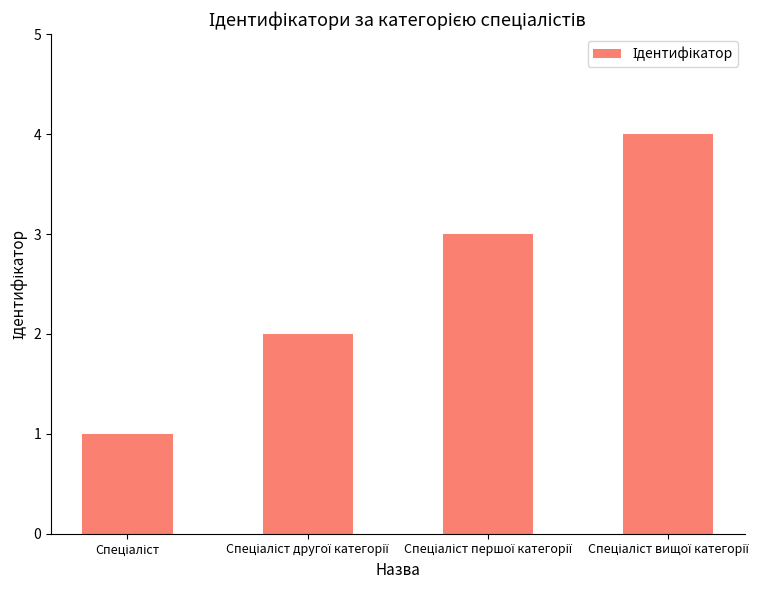

How many data points are less than 3?

2